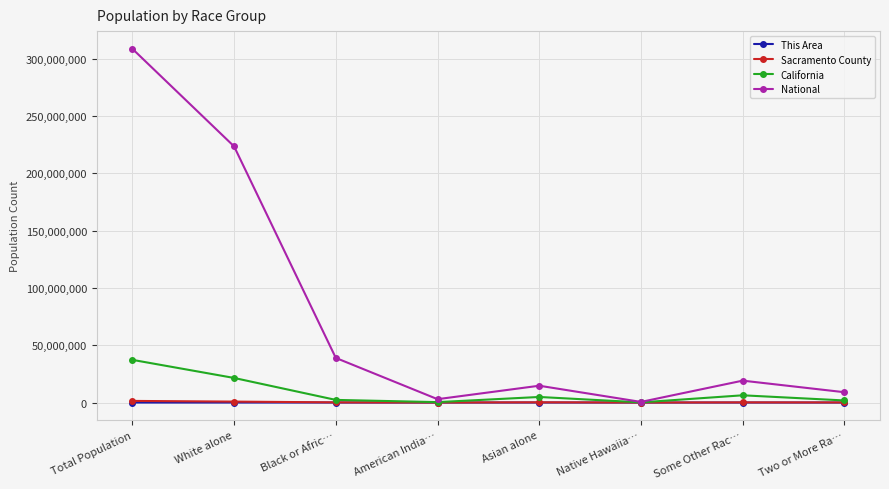

What is the value of the This Area point at the 2nd from the left?

4138